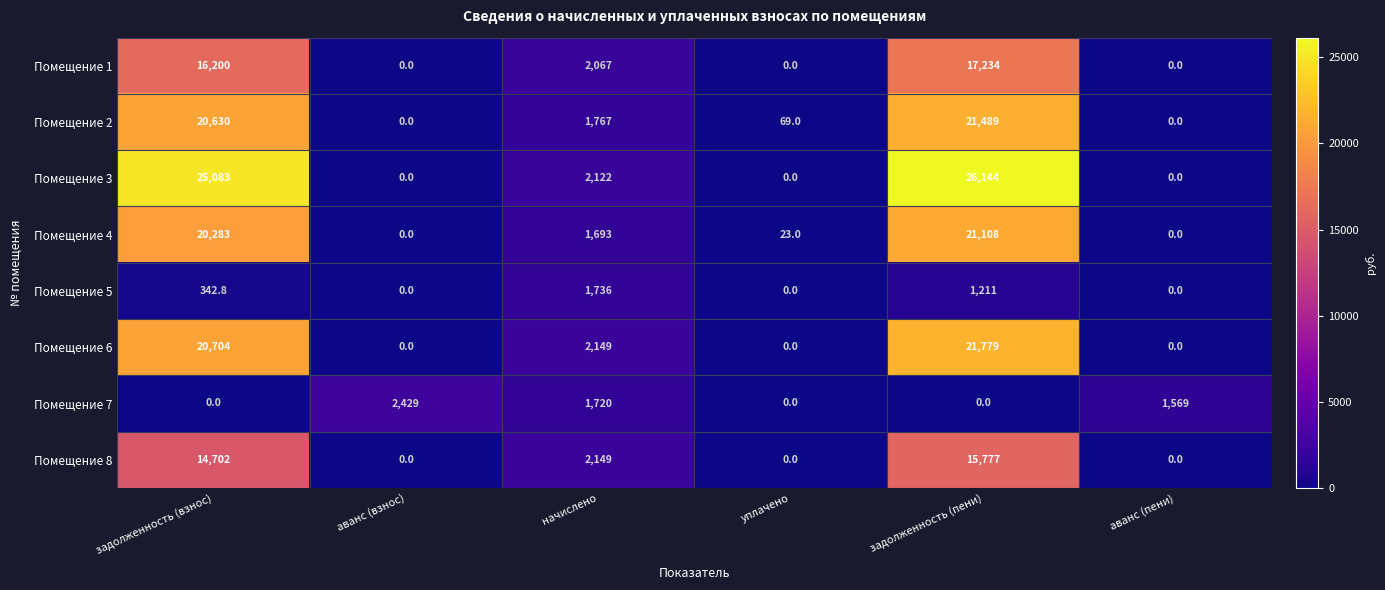

What is the average value of the Помещение 2 series?

7325.8